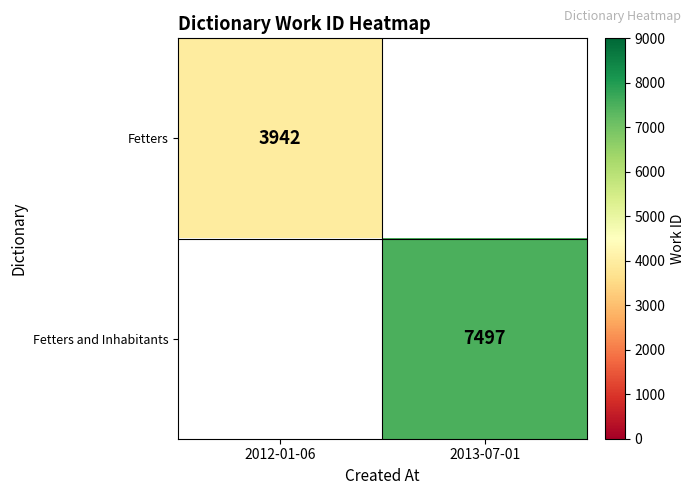

The Fetters and Inhabitants series shows 7497 at 2013-07-01. True or false?

True